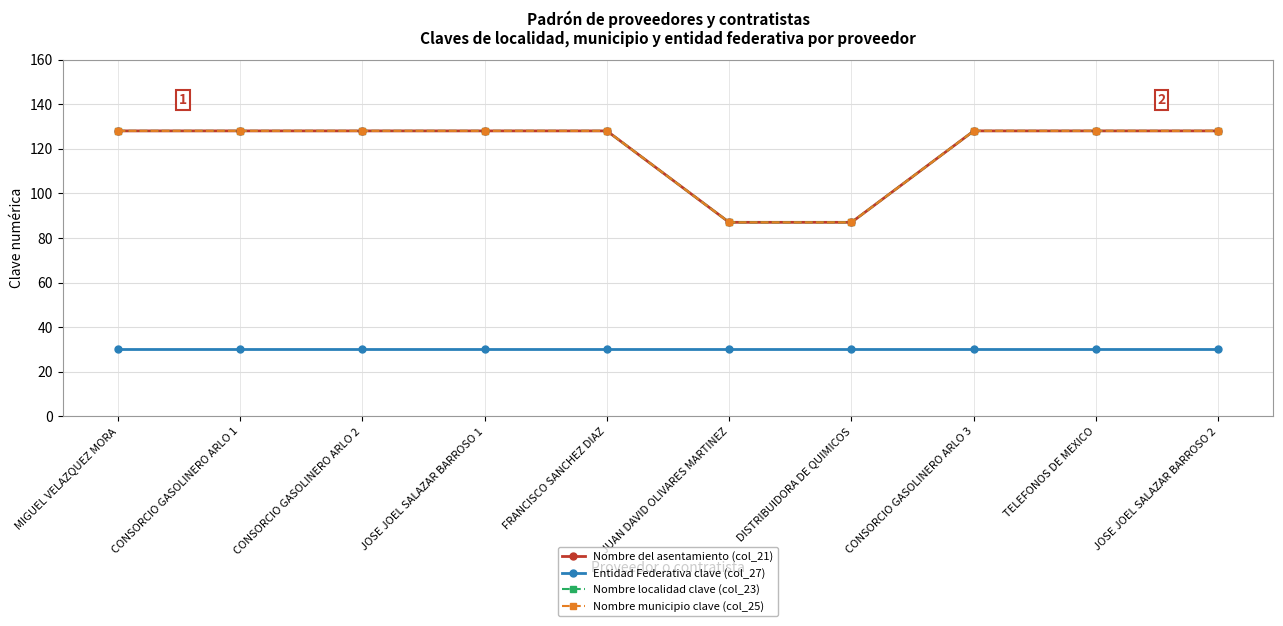

Which label corresponds to the smallest value in the chart?

MIGUEL VELAZQUEZ MORA